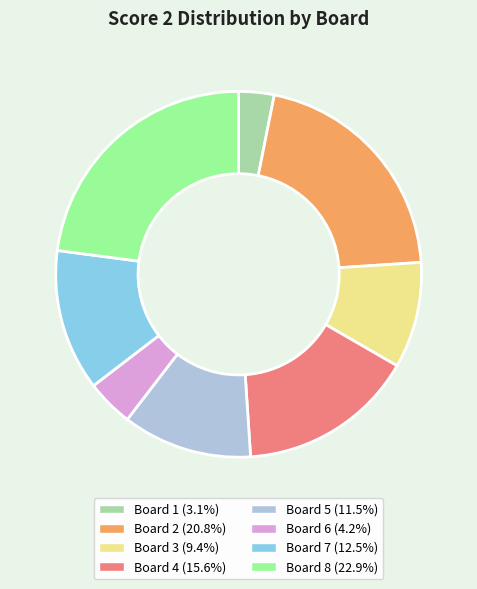

What is the smallest slice in the pie chart?

Board 1